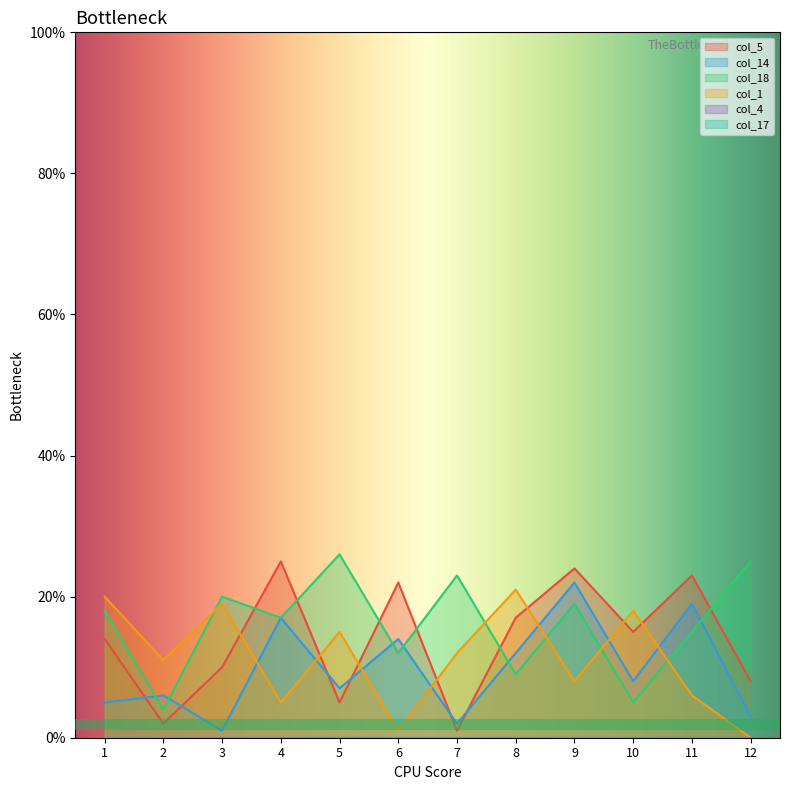

Which has a higher value, 6 or 5?

6